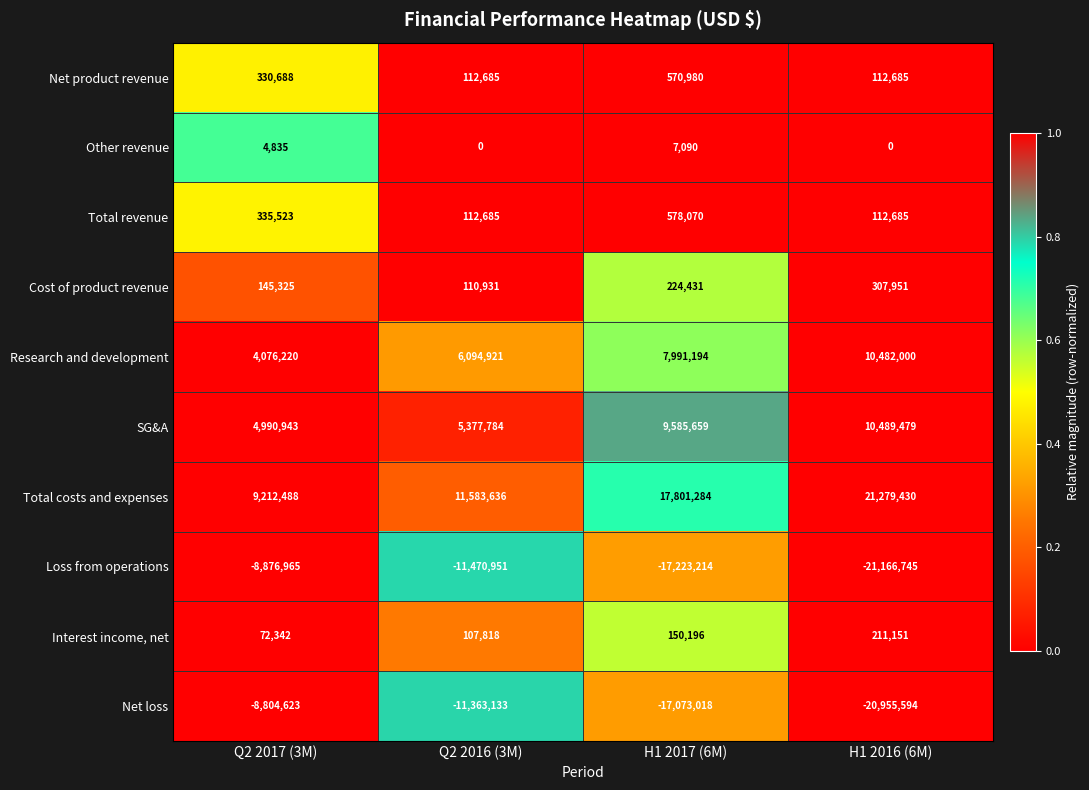

Rank the categories by SG&A value from lowest to highest.

Q2 2017 (3M), Q2 2016 (3M), H1 2017 (6M), H1 2016 (6M)